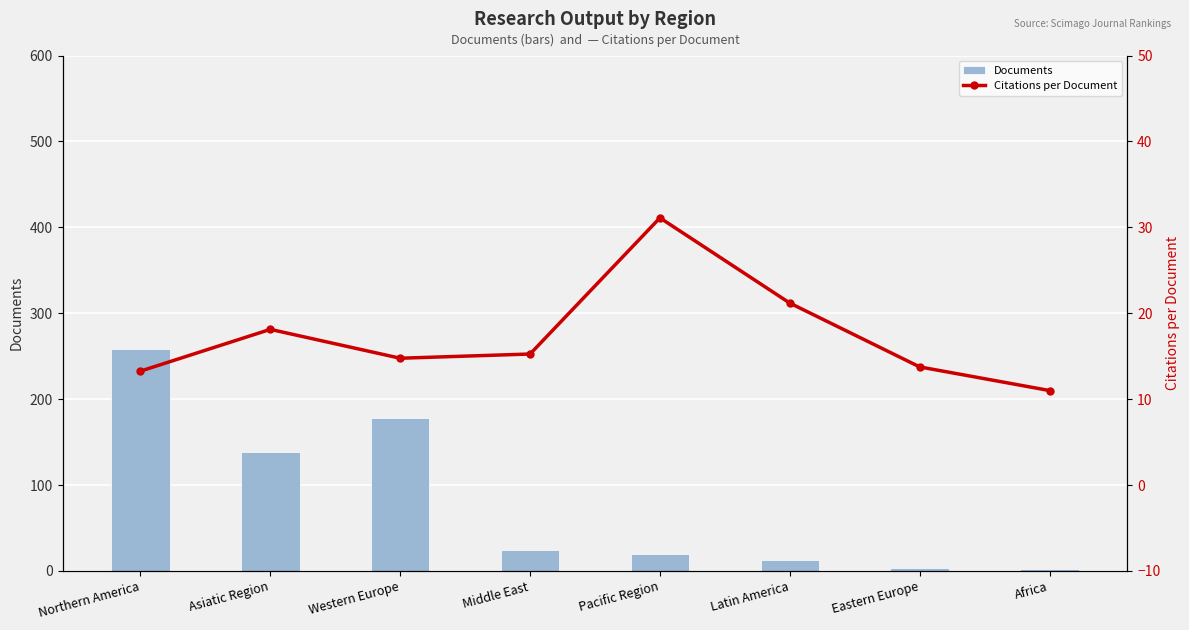

True or false: Citations per Document has a value of 31.1 at Pacific Region.

True